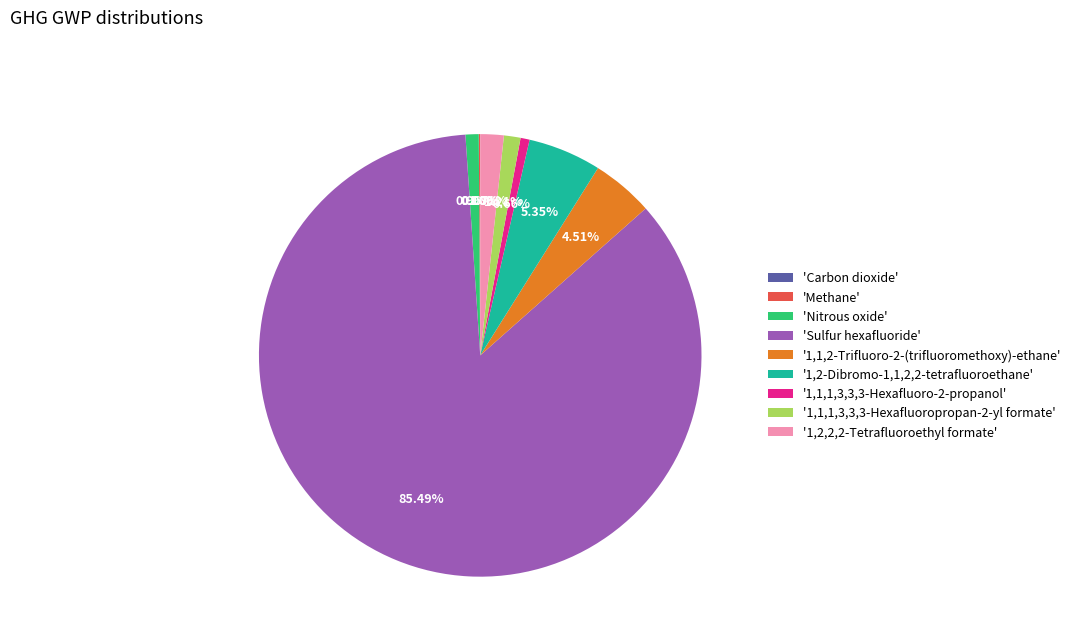

Is '1,1,2-Trifluoro-2-(trifluoromethoxy)-ethane' the majority of the pie?

No